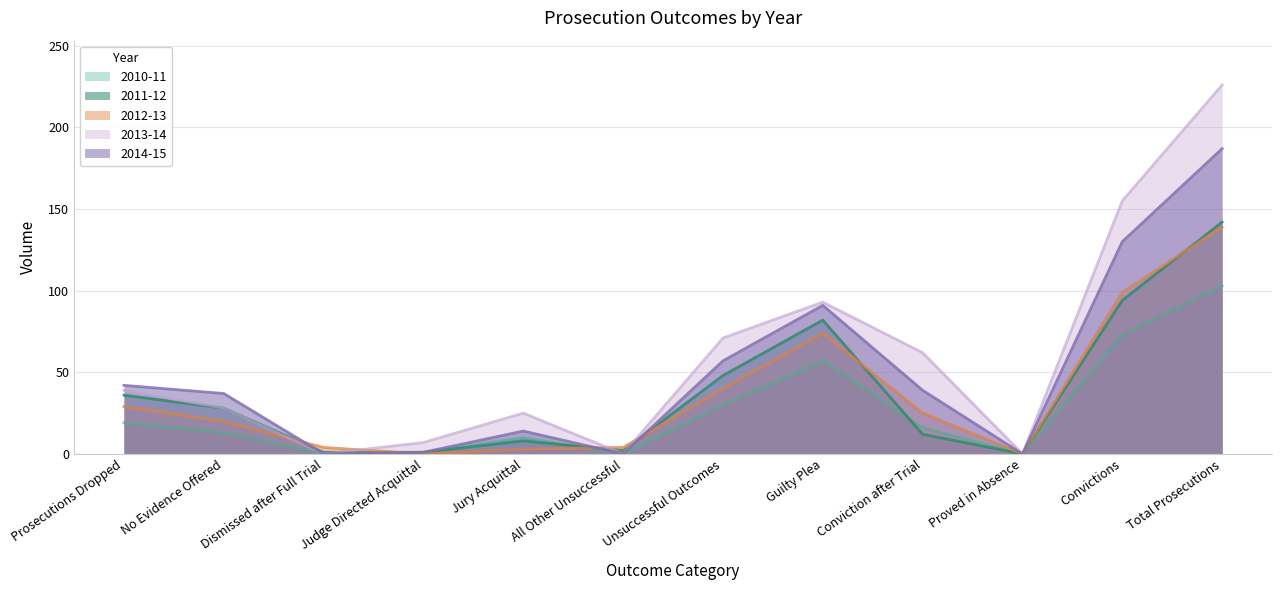

Where is 2012-13 nearest to the value 69?

Guilty Plea